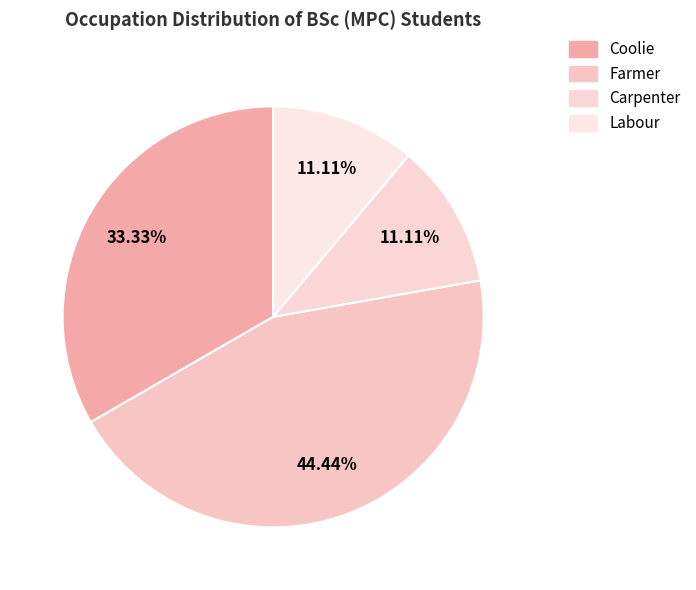

What portion of the pie excludes Farmer?

55.6%